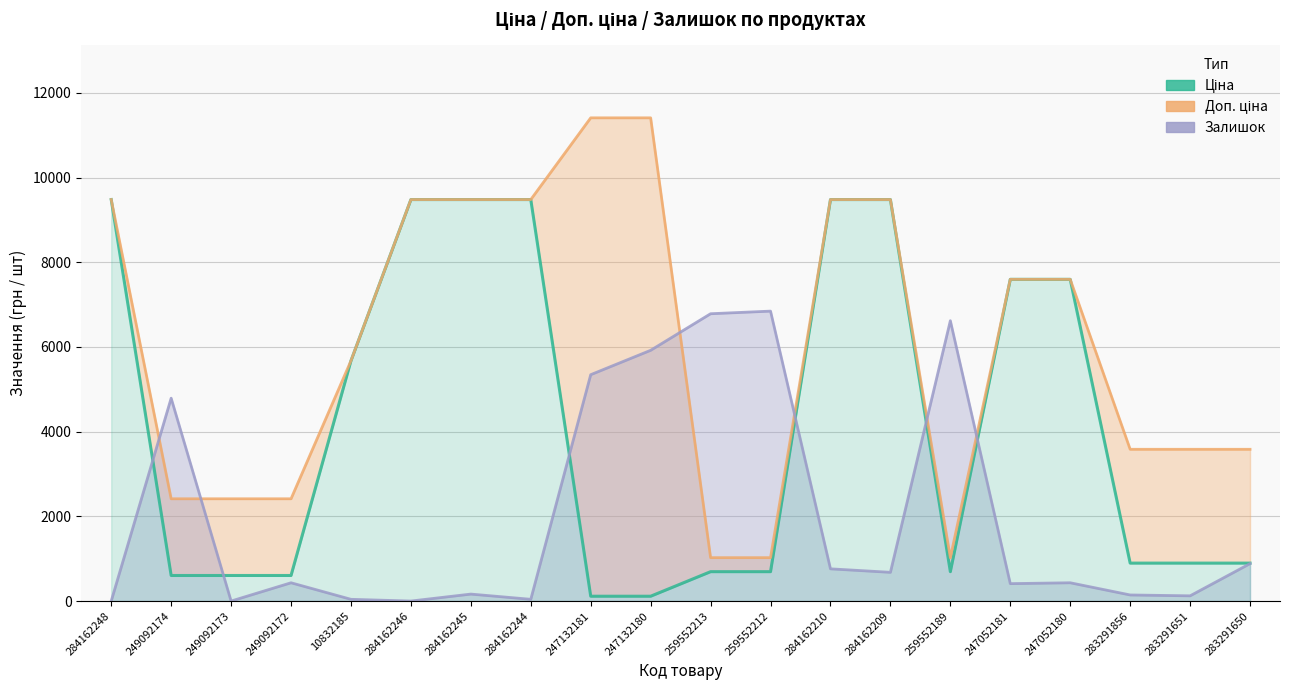

What is the average value of the Ціна series?

4227.8